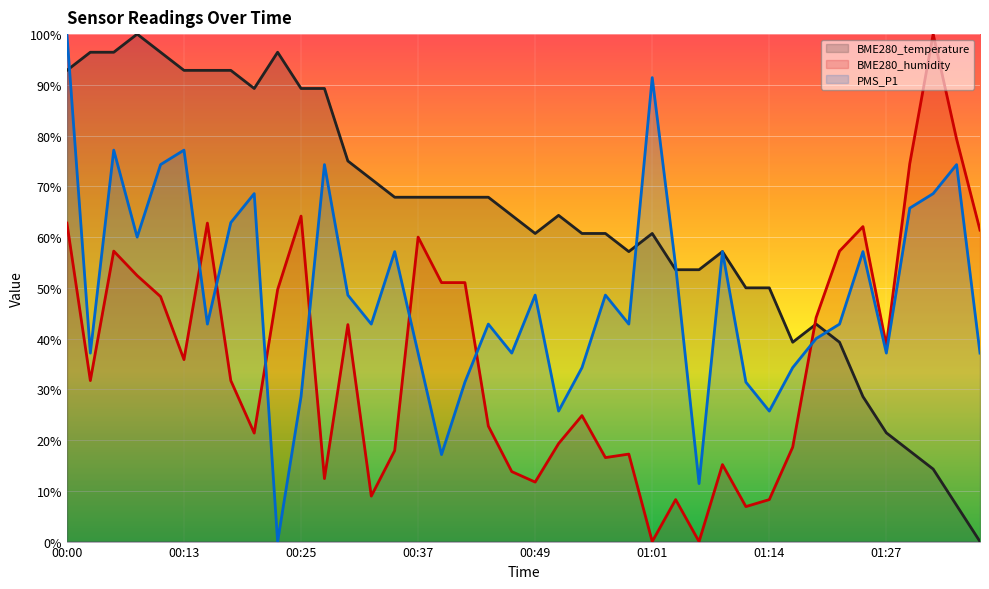

Which label corresponds to the largest value in the chart?

00:08